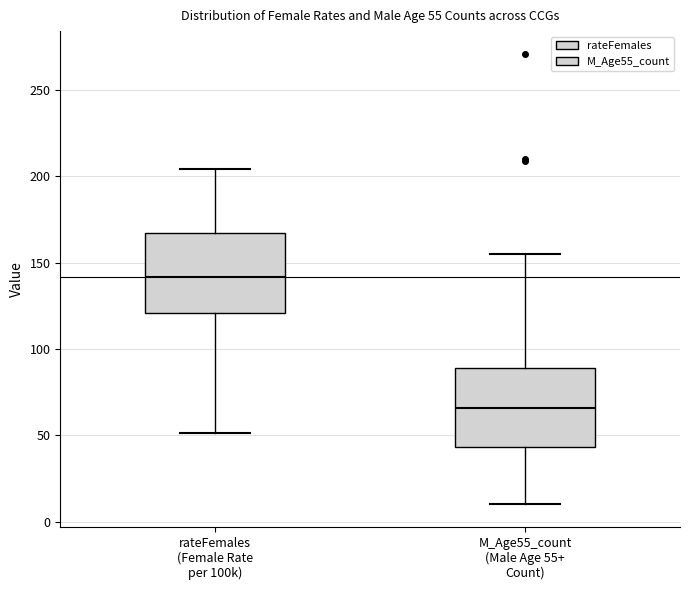

Which box has the lowest median line?

M_Age55_count (Male Age 55+ Count)